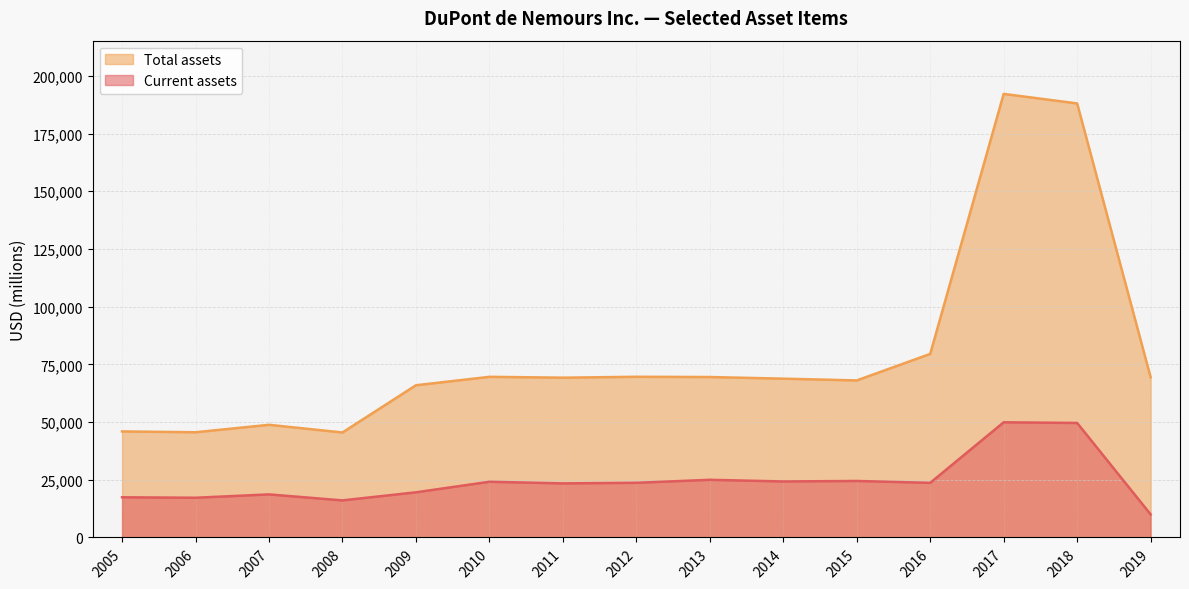

What value does the Total assets series have at 2009?

65937